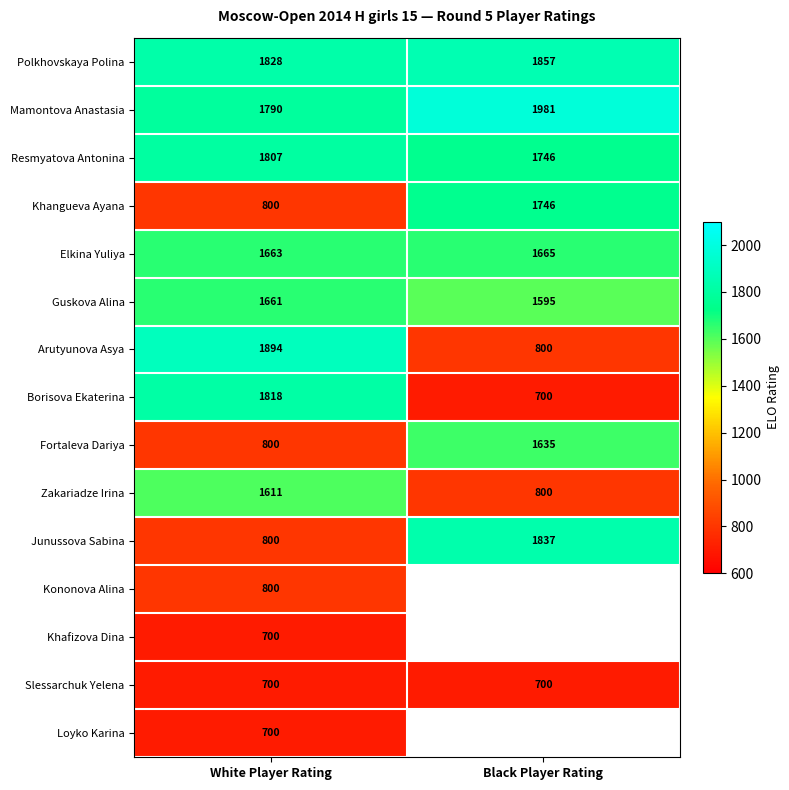

What is the difference between the highest and lowest values at Black Player Rating?

1281.0